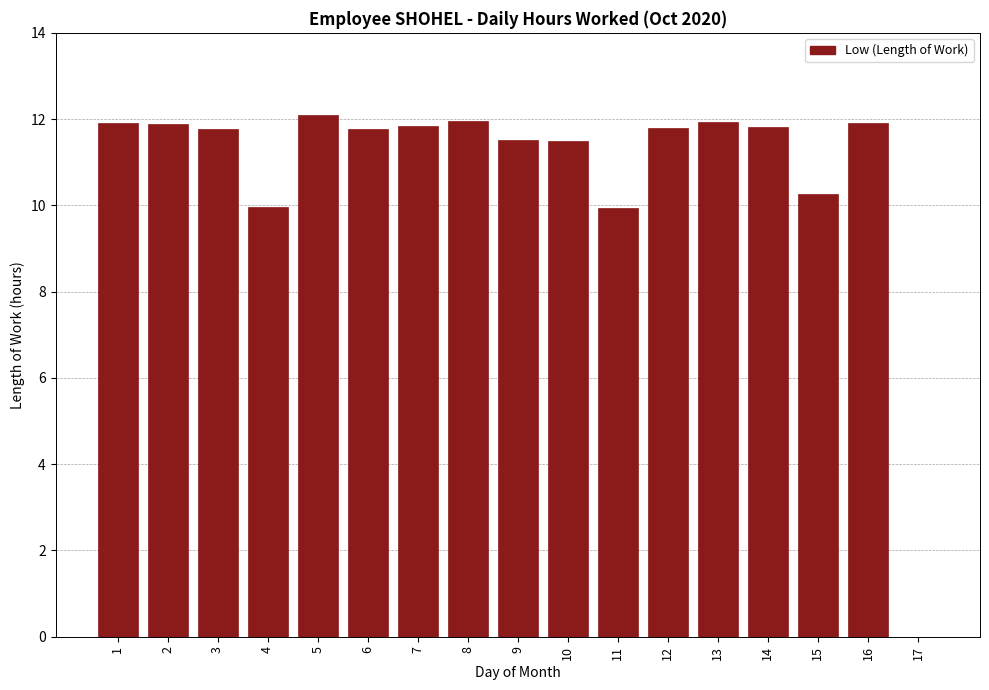

What is the ratio of the value at 9 to the value at 3?

1.0